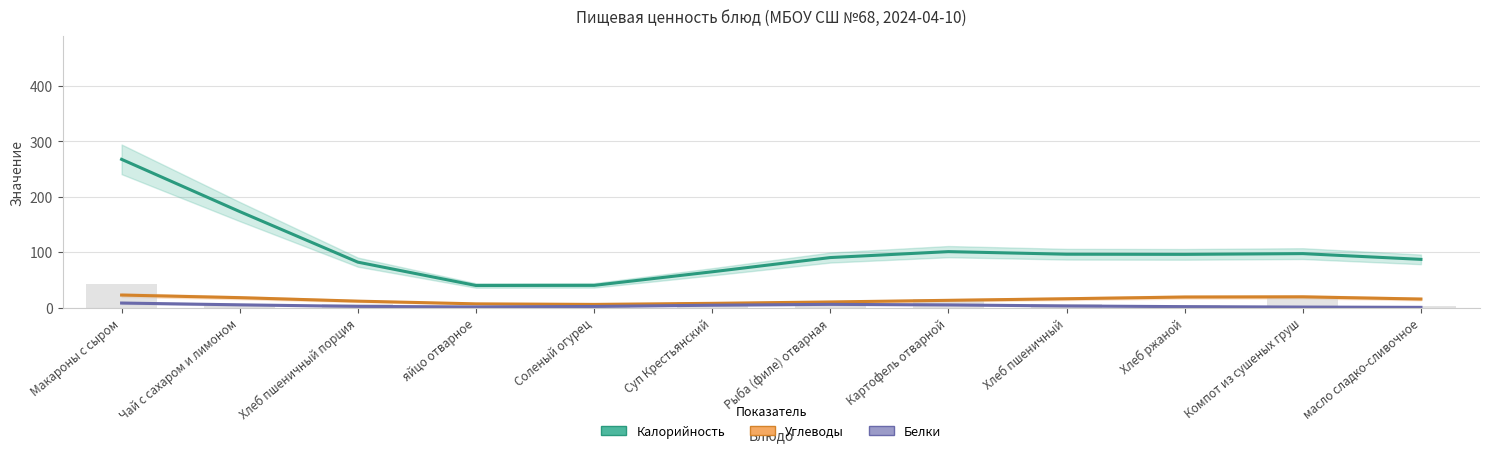

Which category has the highest value in the Калорийность / 10 (столб.) series?

Макароны с сыром